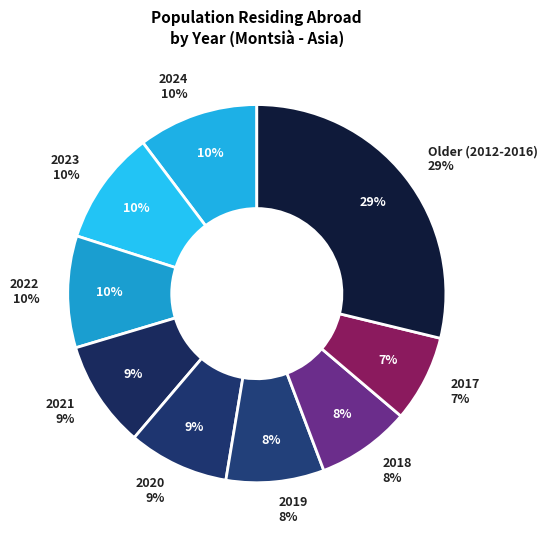

To the nearest percent, what portion does 2021 represent?

9%